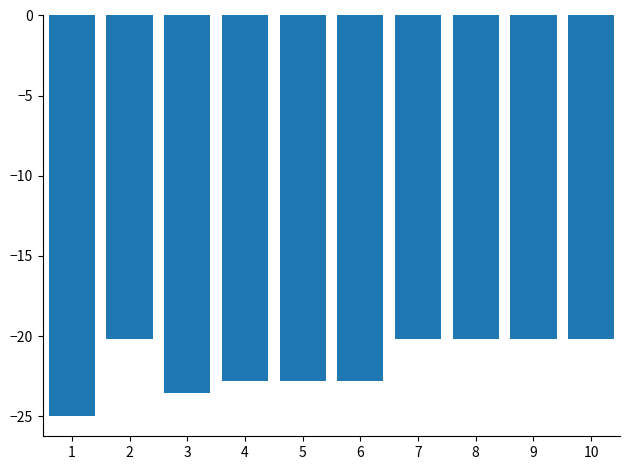

What is the smallest value displayed?

-25.0